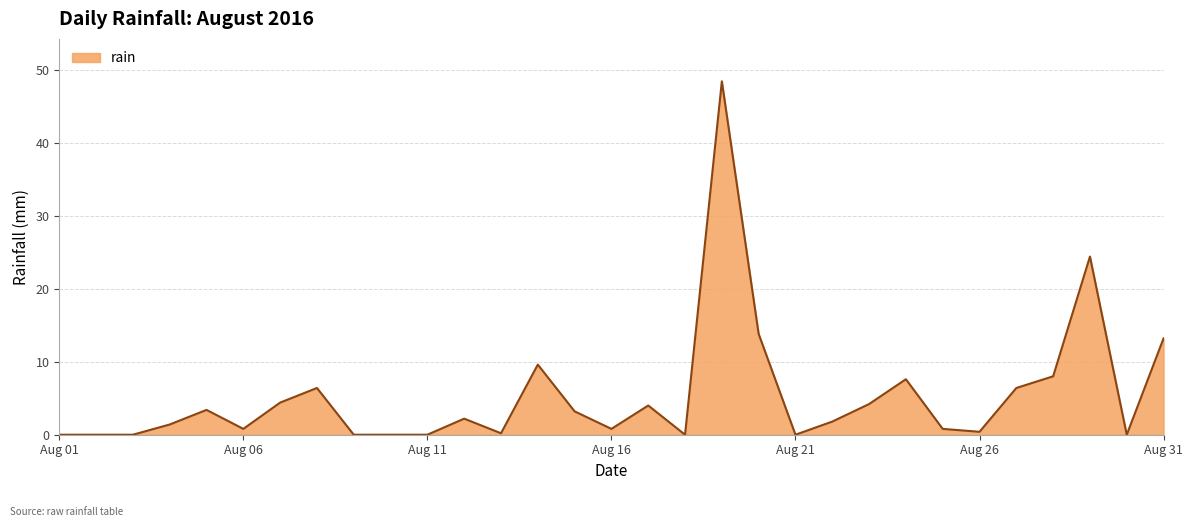

What is the greatest value displayed?

48.4